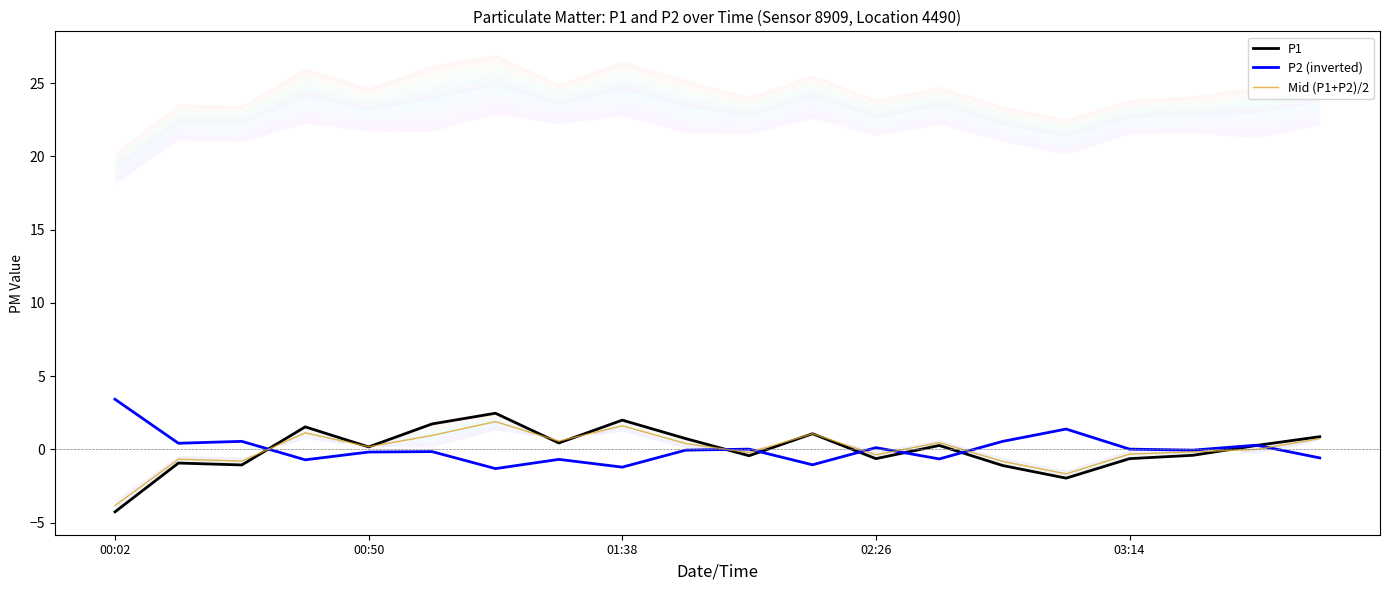

How many lines are shown in the chart?

3